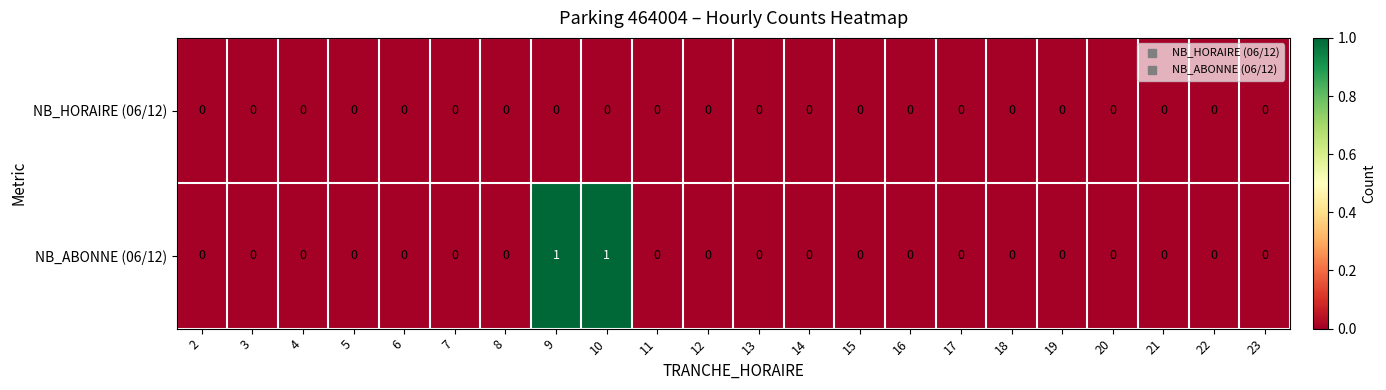

How many categories are shown in the chart?

22